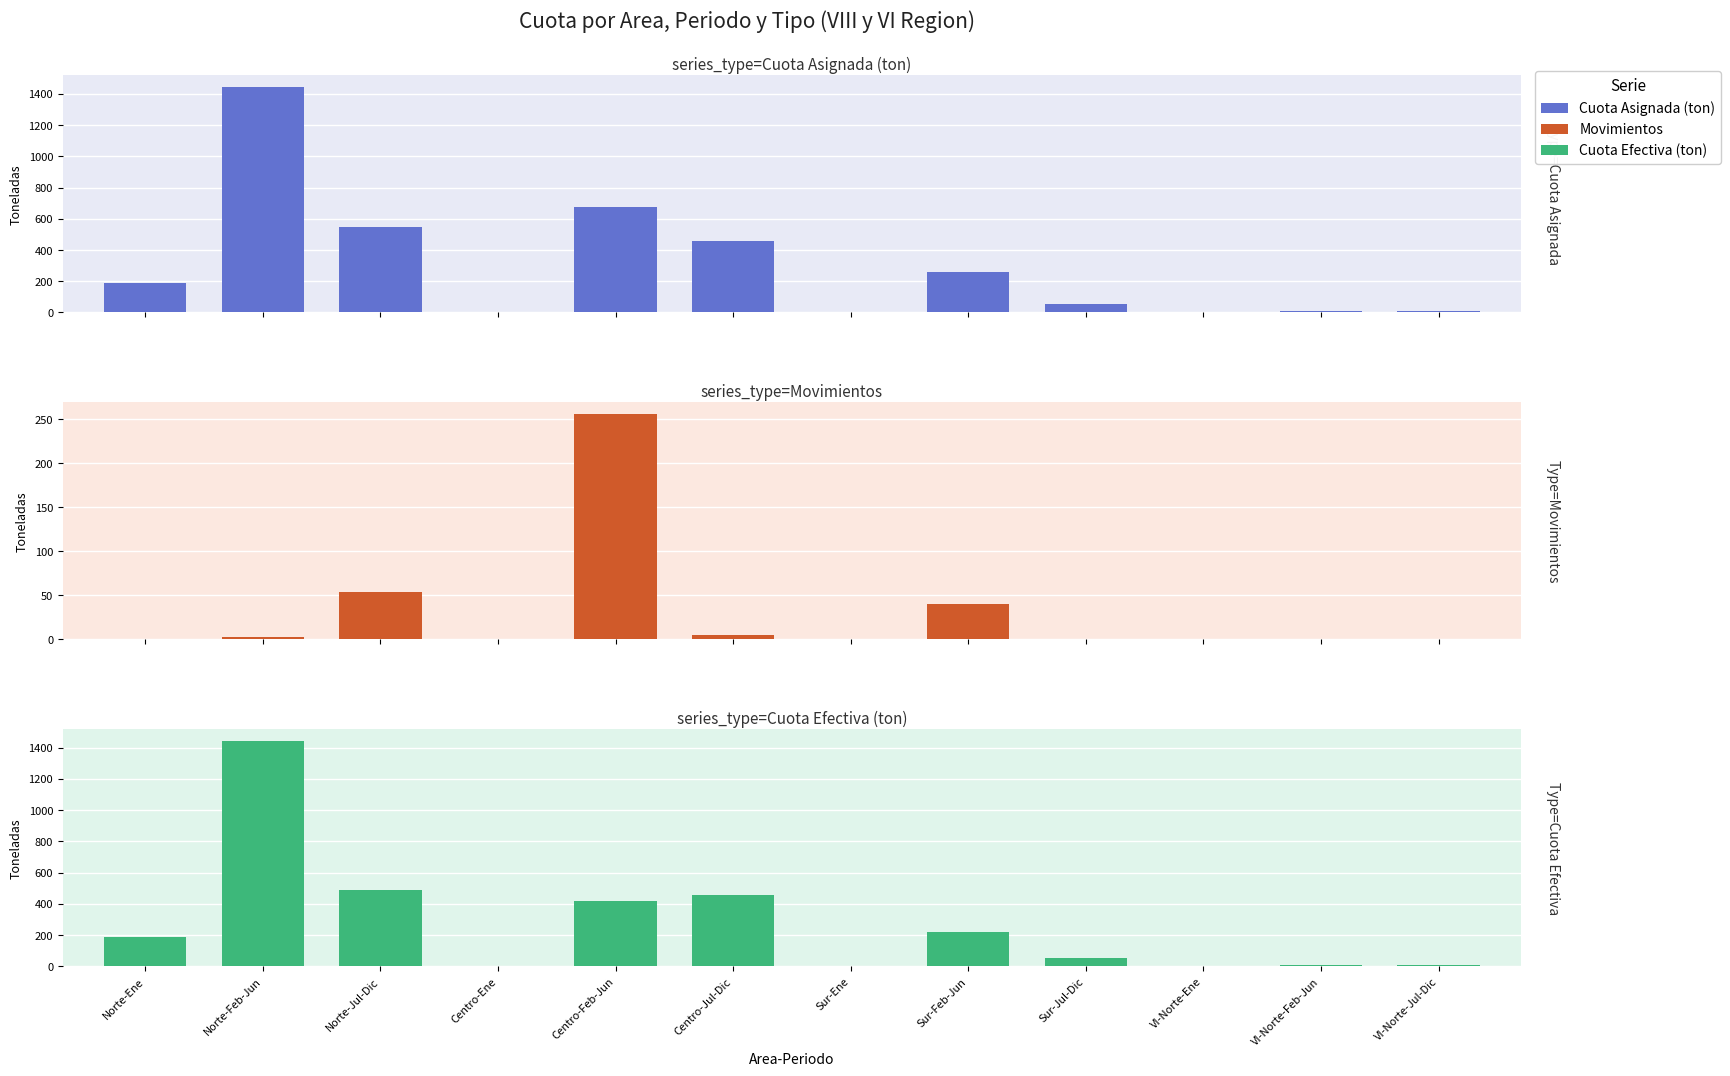

Reading left to right, extract all data points from this chart.

Cuota Asignada (ton): 185.4	1445.8	544.8	0.0	674.8	460.4	0.0	259.2	52.5	2.1	9.7	11.7
Movimientos: 0.0	2.6	54.4	0.0	256.4	5.0	0.0	40.0	0.0	0.0	0.0	0.0
Cuota Efectiva (ton): 185.4	1443.2	490.4	0.0	418.4	455.4	0.0	219.2	52.5	2.1	9.7	11.7